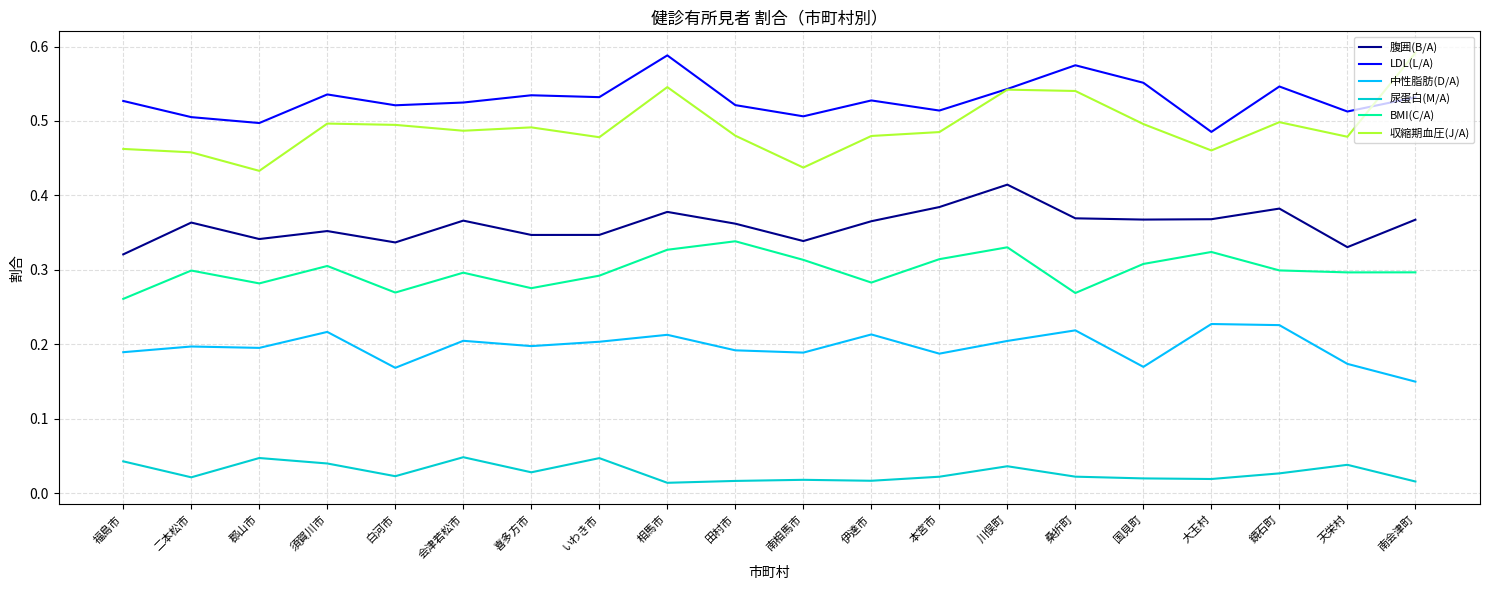

Which series has the largest total across all categories?

LDL(L/A)